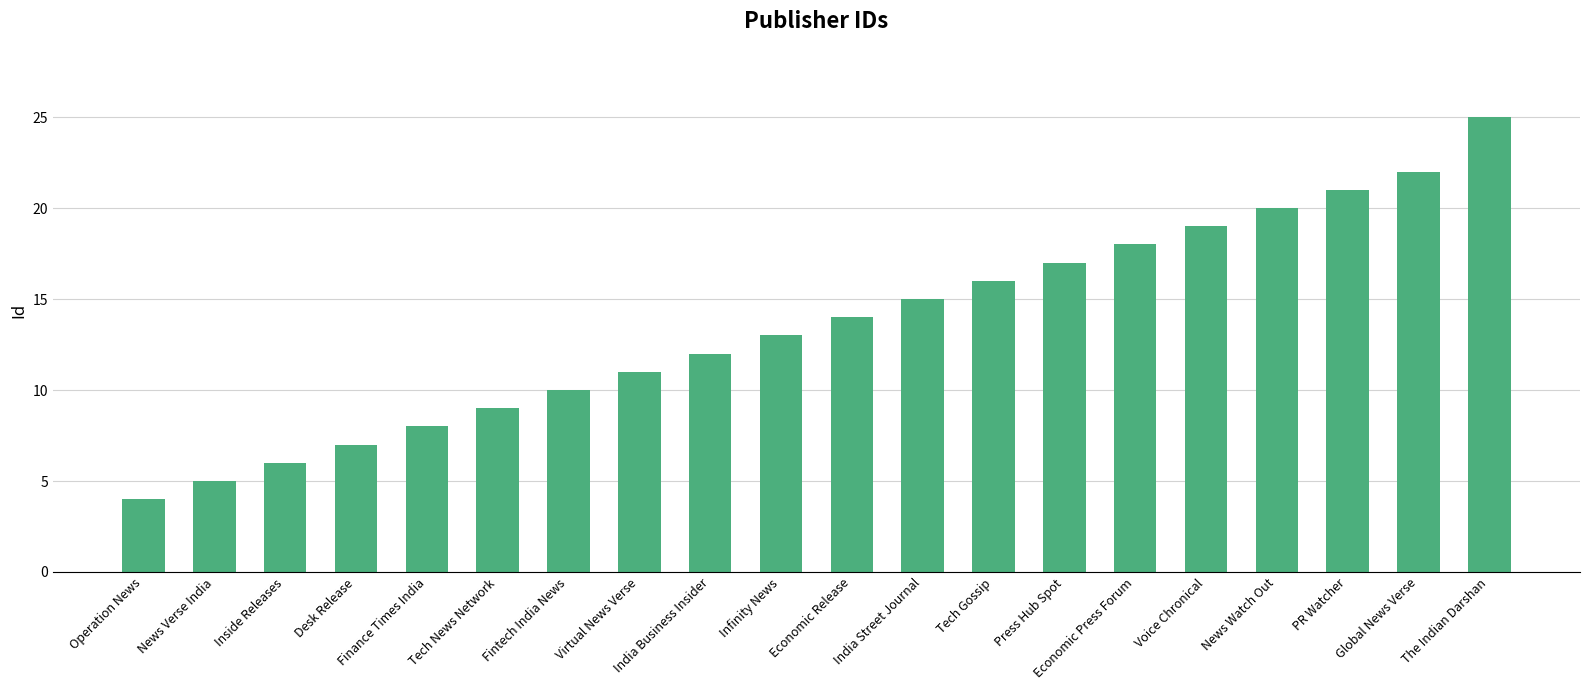

The chart shows a value of 12 at India Business Insider. True or false?

True